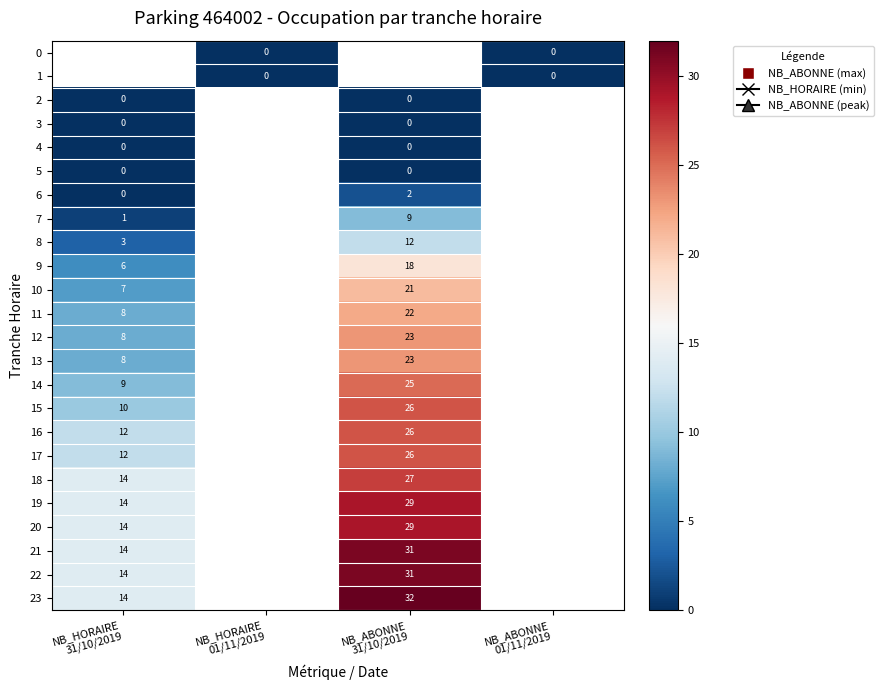

List the series in order of their peak value, lowest first.

0, 1, 2, 3, 4, 5, 6, 7, 8, 9, 10, 11, 12, 13, 14, 15, 16, 17, 18, 19, 20, 21, 22, 23